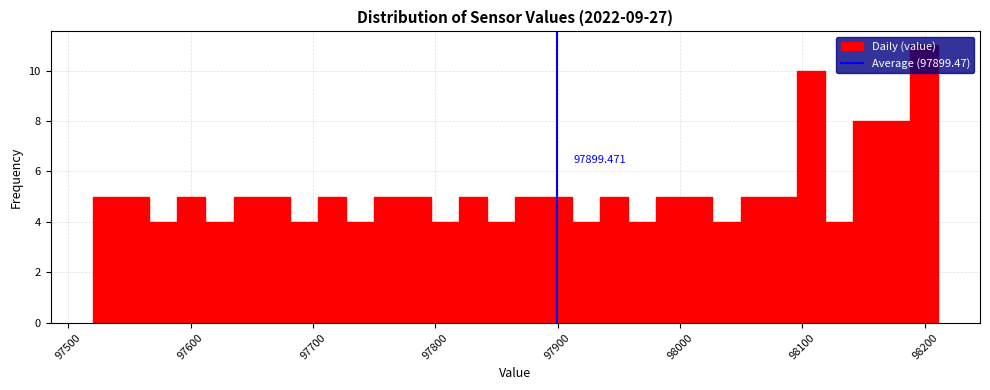

Around what value on the x-axis is the tallest bar? Give the approximate position of its centre, as read against the axis.

98200